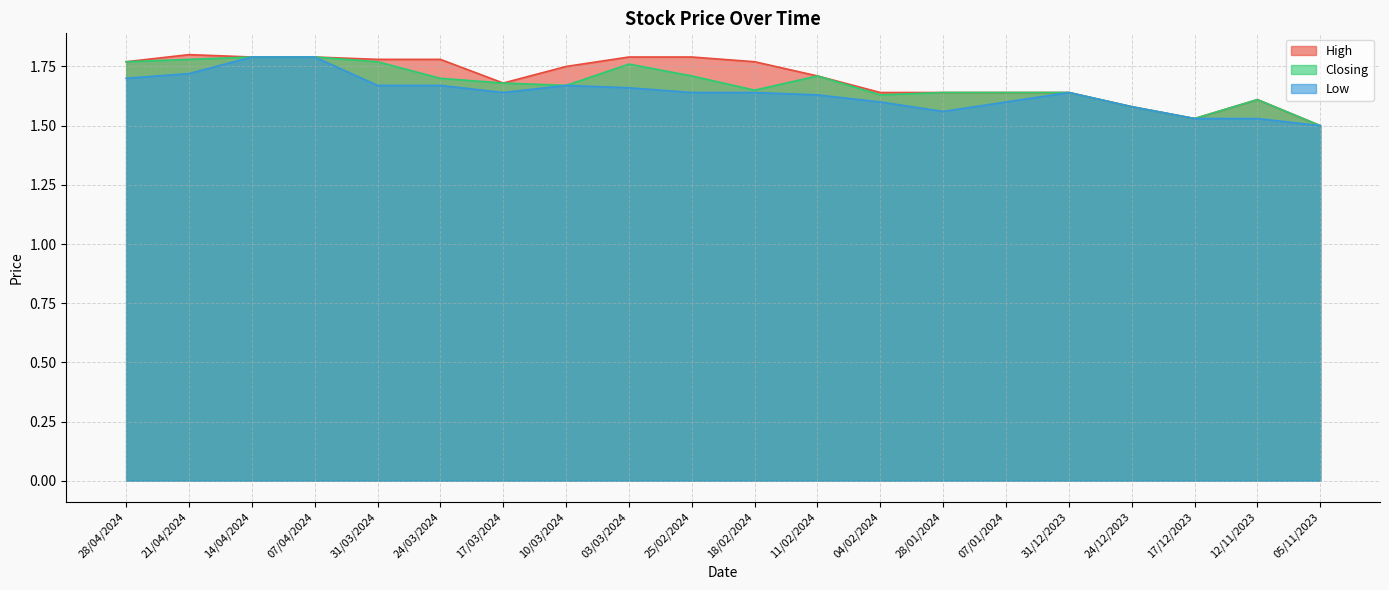

In High, how many points are lower than both neighbors (excluding endpoints)?

2